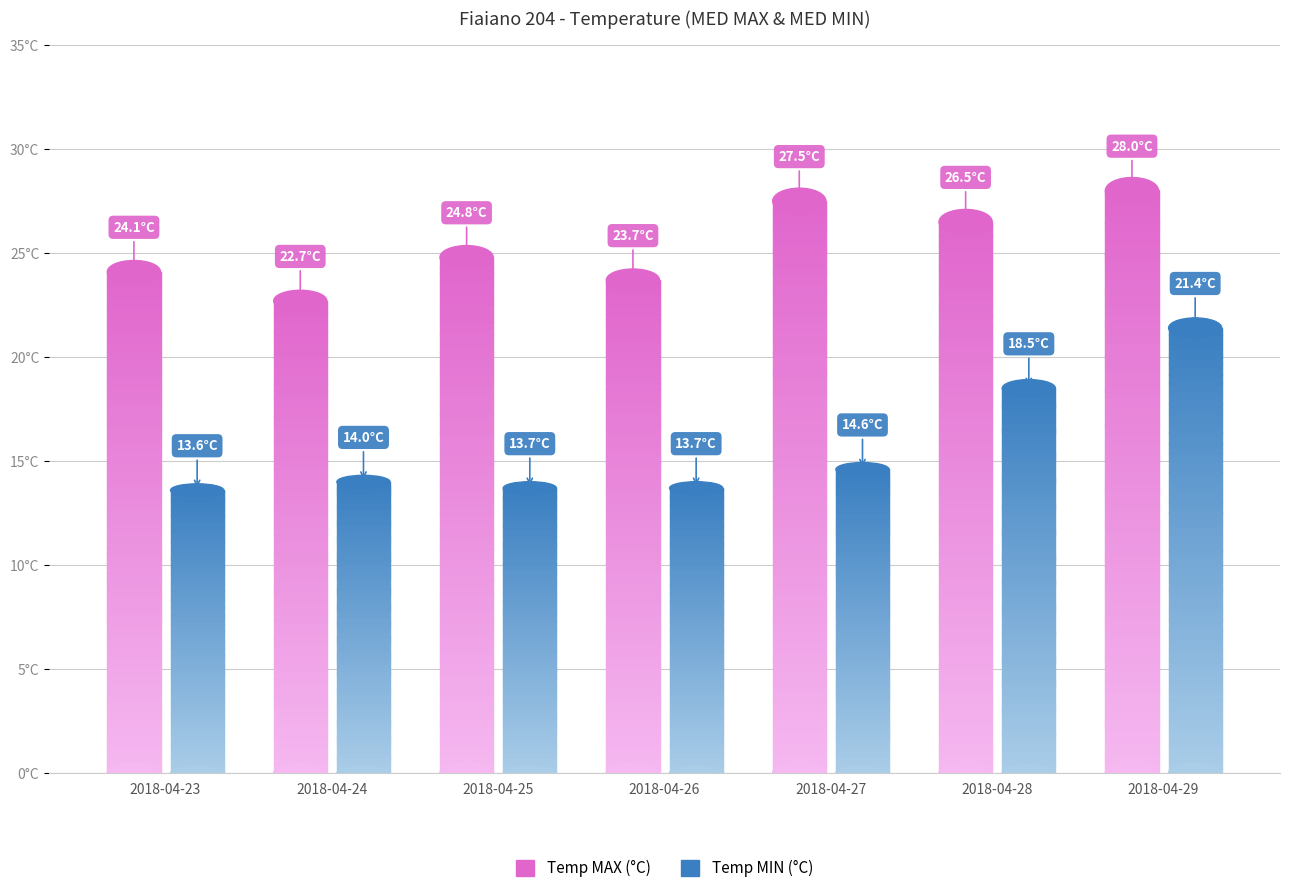

What value does the Temp MIN (°C) series have at 2018-04-24?

14.0